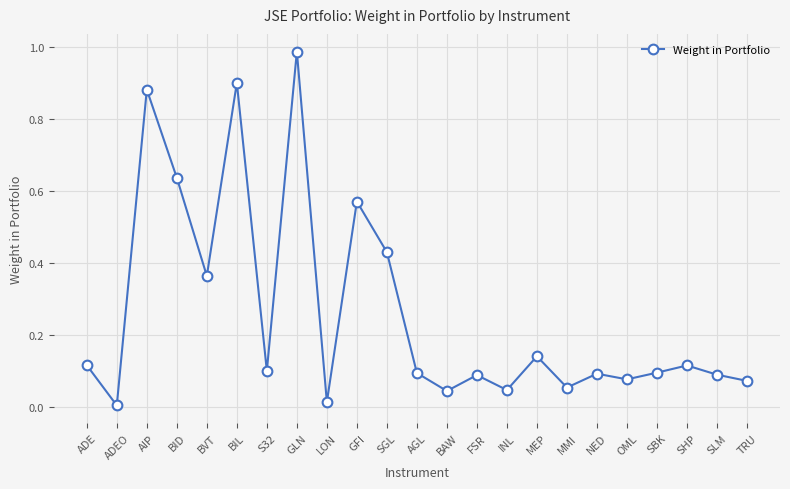

What is the label of the 20th point from the left?

SBK